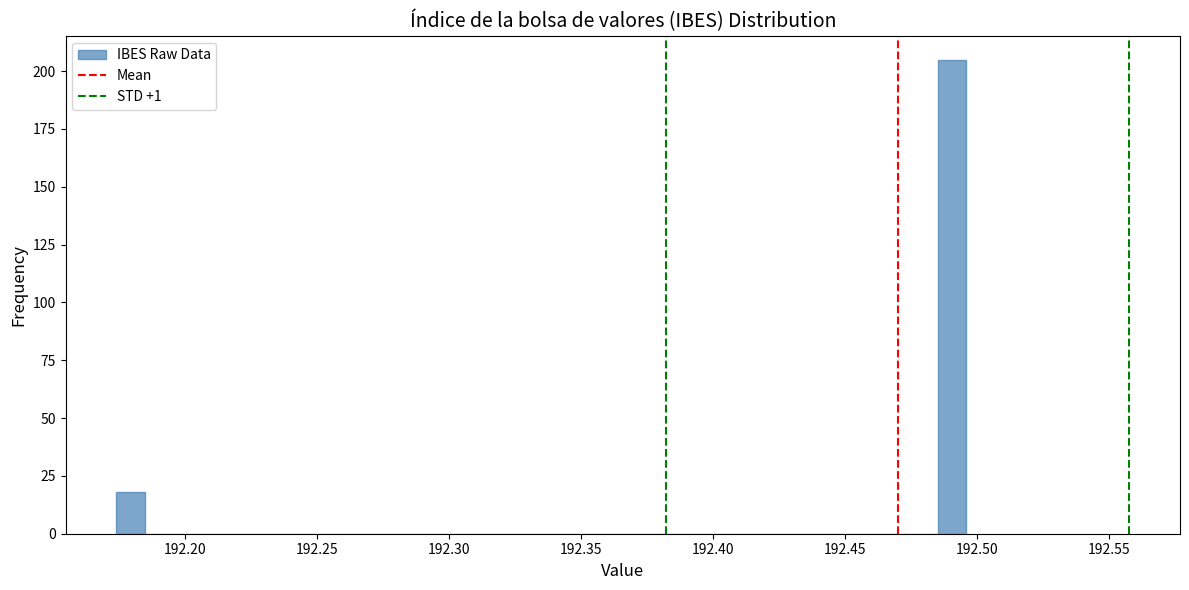

Around what value on the x-axis is the tallest bar? Give the approximate position of its centre, as read against the axis.

192.490